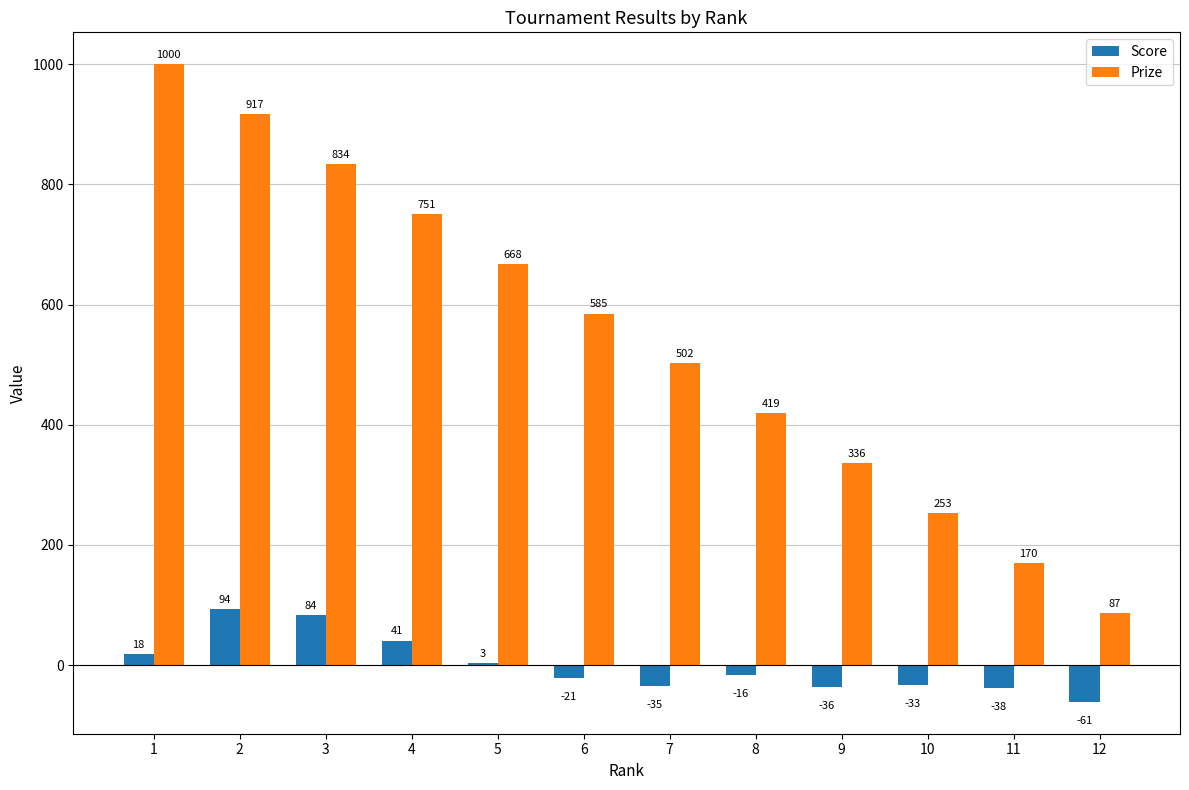

Where is Score nearest to the value 16?

1